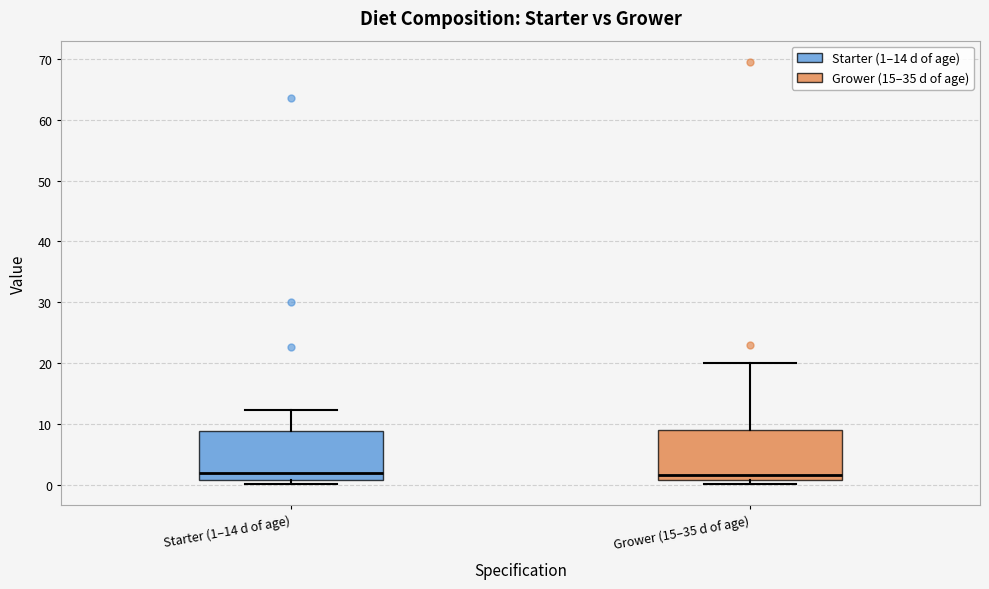

Where does the median line of the box for Starter (1–14 d of age) sit on the y-axis? The values are not printed on the chart, so give them approximately, as read against the axis.

2